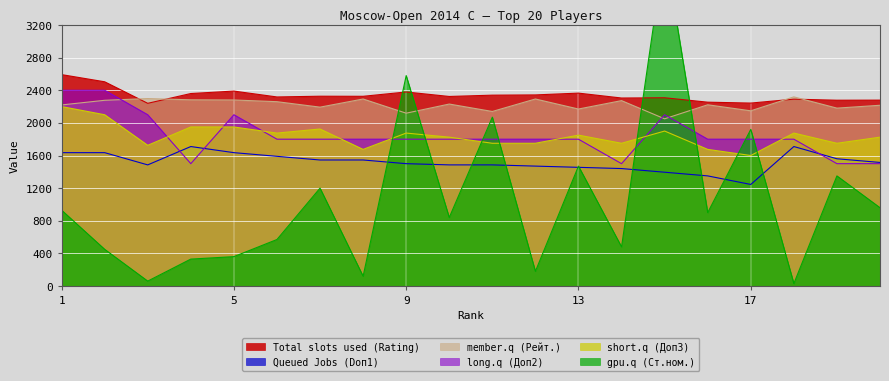

True or false: Total slots used (Rating) and short.q (Доп3) cross at least once.

False